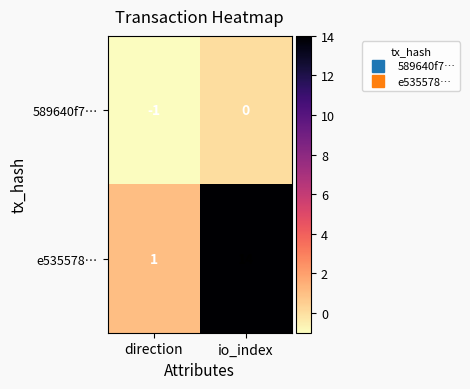

What is the greatest value displayed?

14